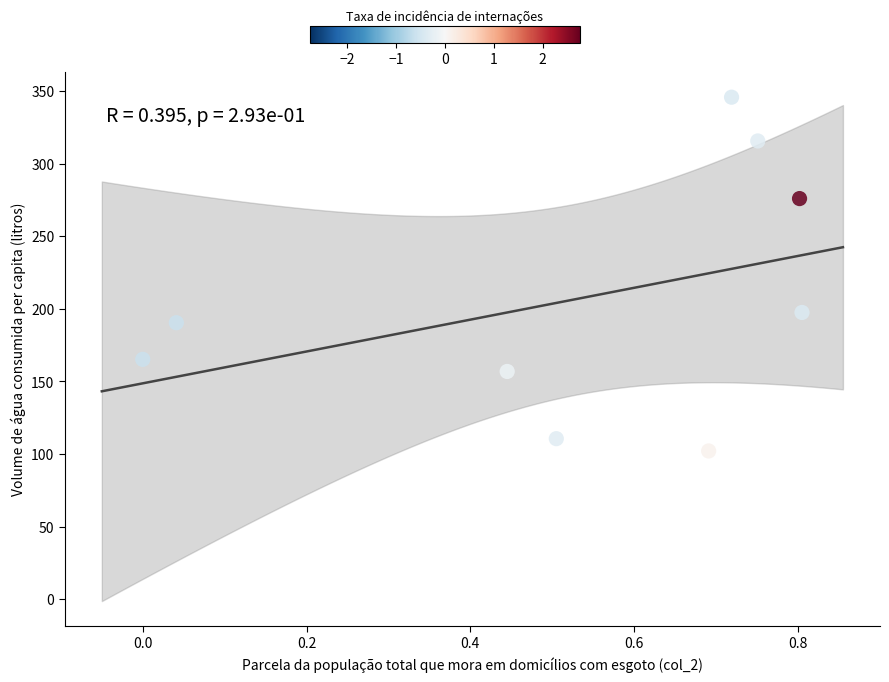

What is the average Y value?

206.7